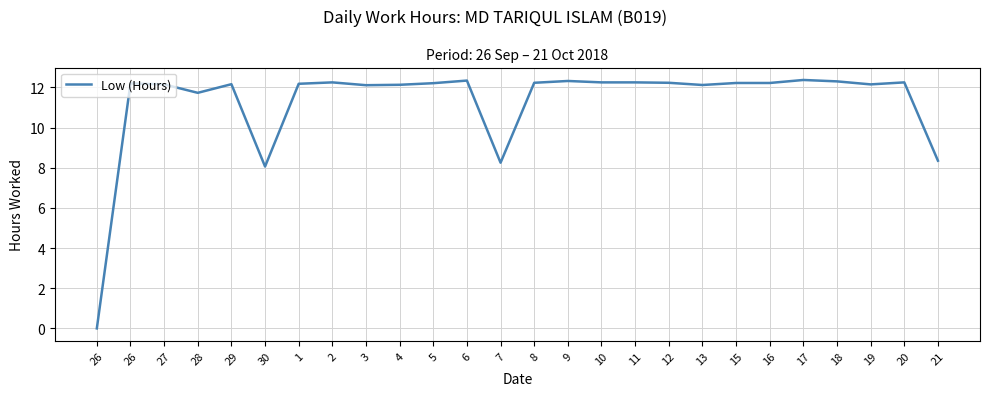

How many lines are shown in the chart?

1